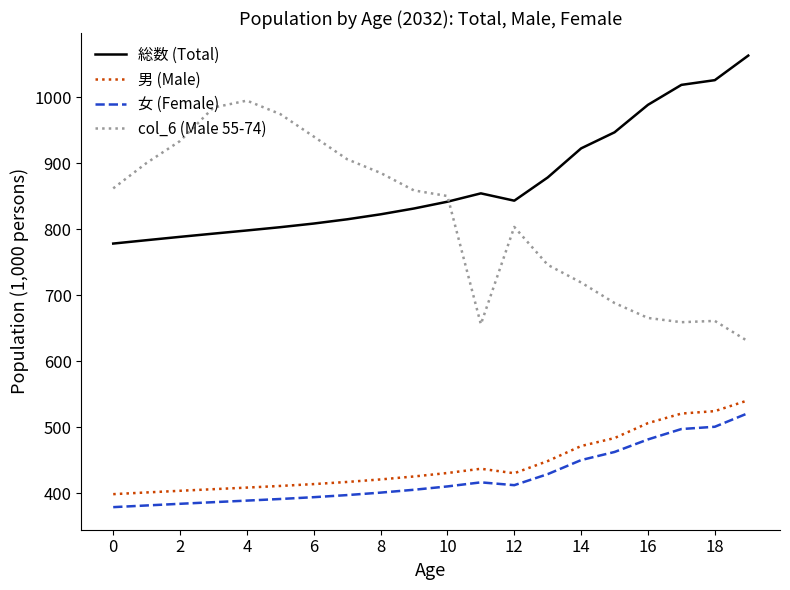

How many categories are shown in the chart?

20